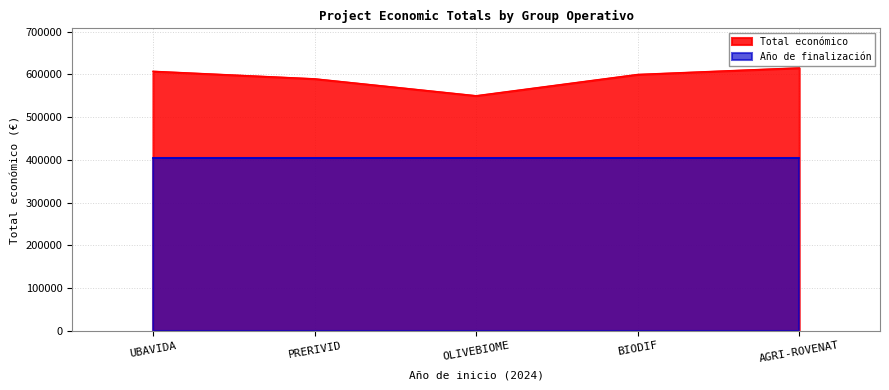

Rank the categories by value from highest to lowest.

AGRI-ROVENAT, UBAVIDA, BIODIF, PRERIVID, OLIVEBIOME